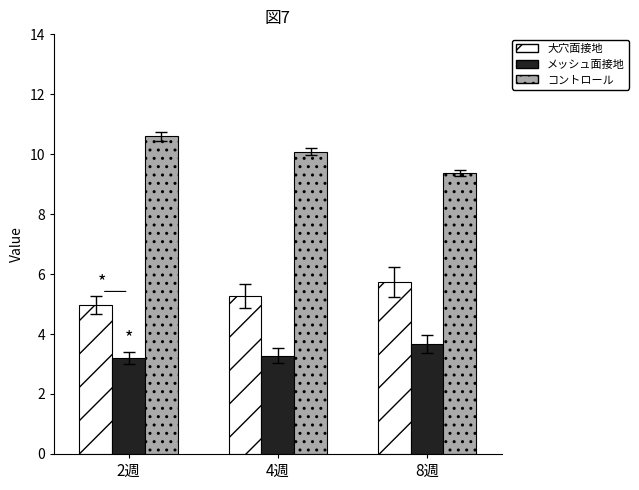

At 8週, list the series in order from largest to smallest.

コントロール, 大穴面接地, メッシュ面接地